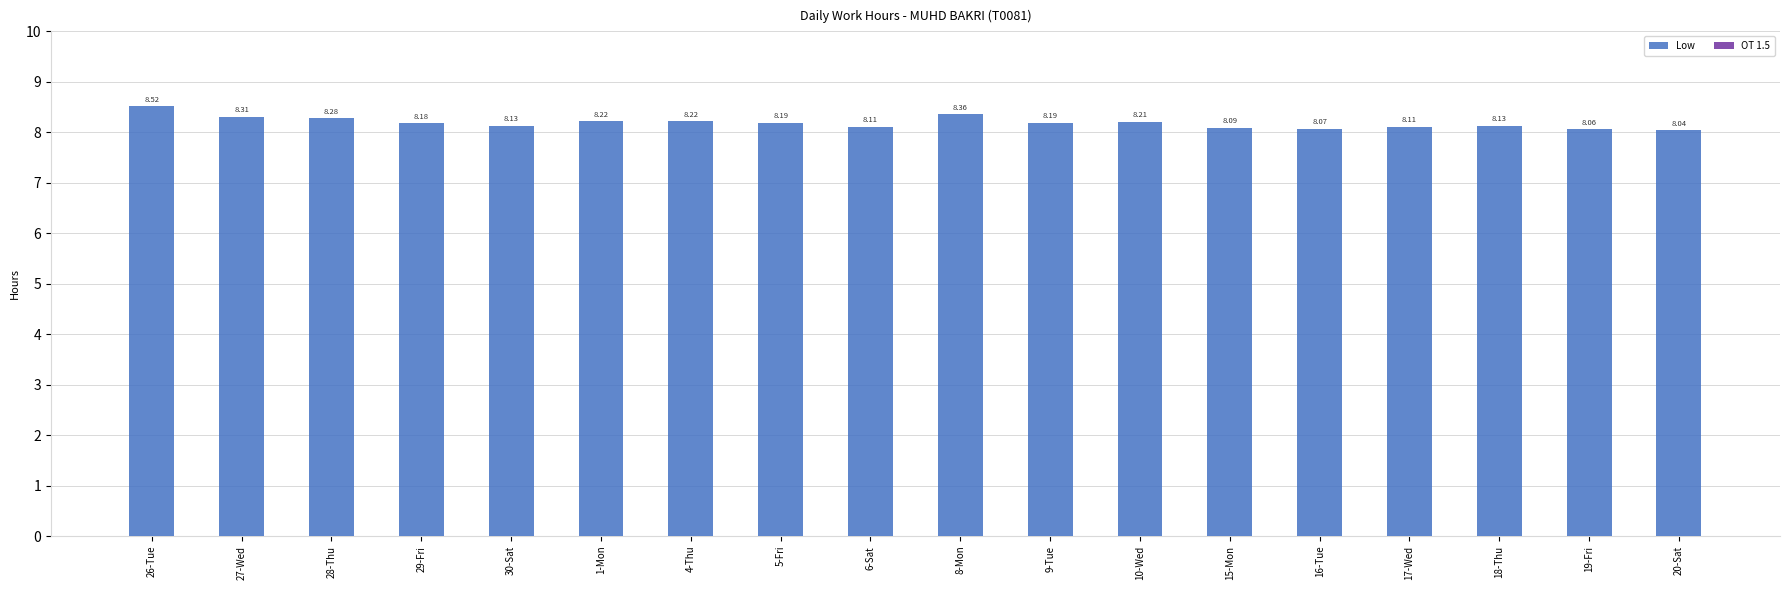

Approximately how many times larger is the value at 29-Fri compared to 19-Fri?

1.0